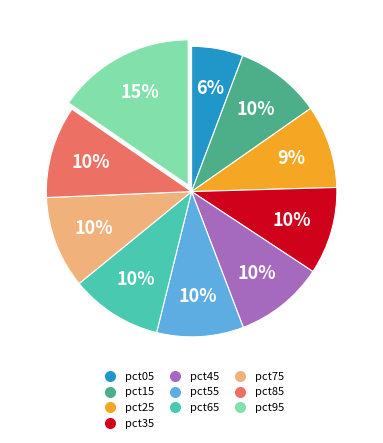

How many segments does this pie chart have?

10